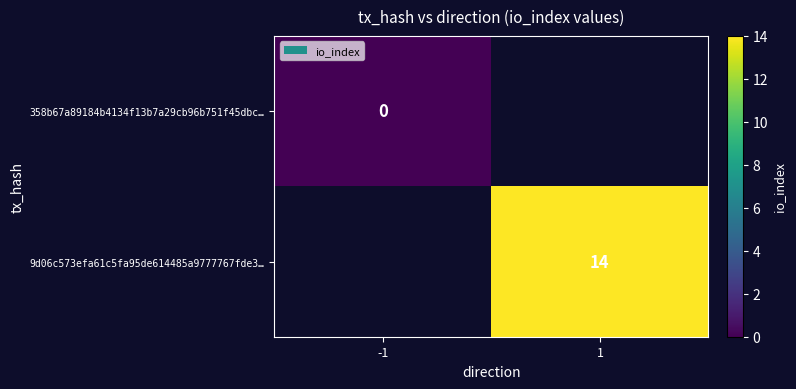

The value of 9d06c573efa61c5fa95de614485a9777767fde3… at 1 is 5. True or false?

False